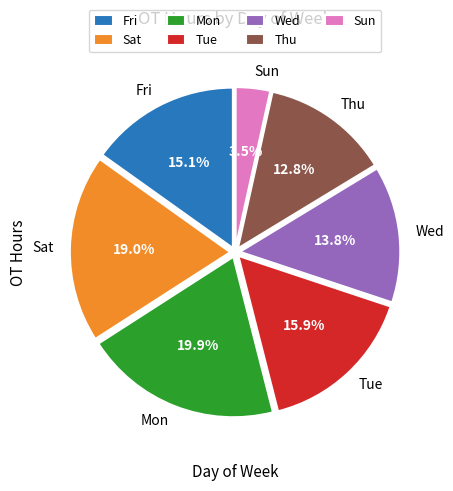

Is Sat the majority of the pie?

No